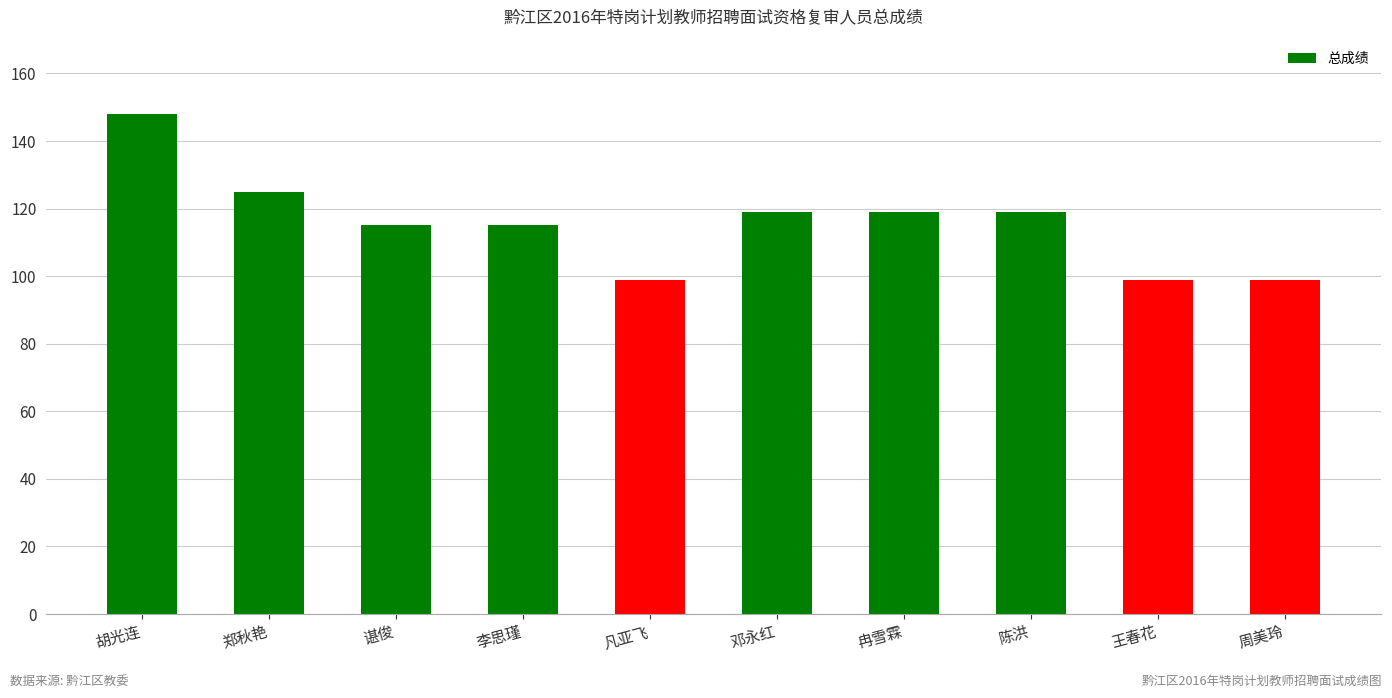

What is the label of the 9th bar from the right?

郑秋艳